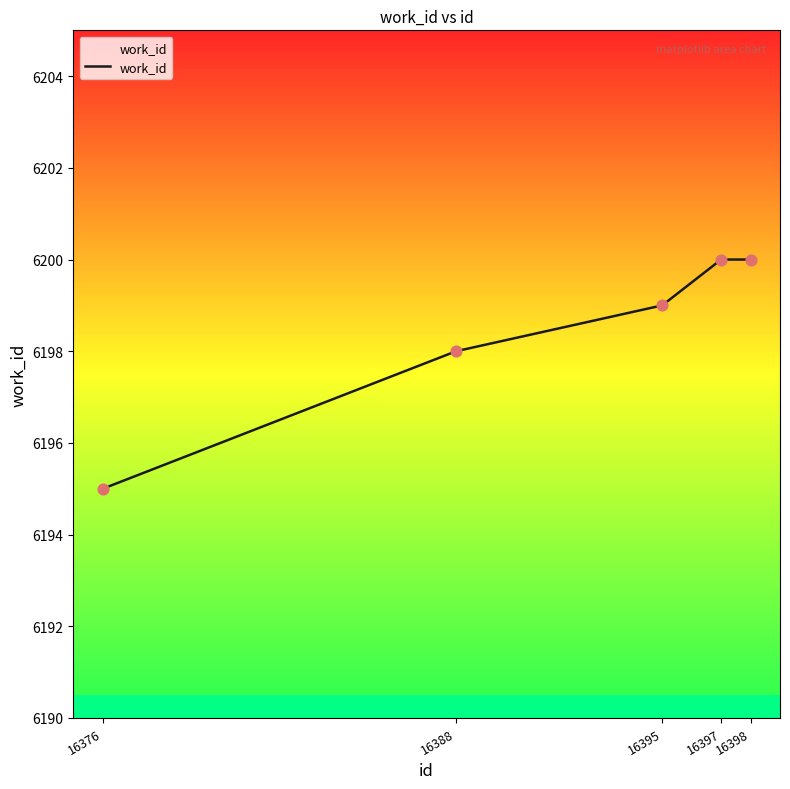

What is the ratio of the value at 16395 to the value at 16398?

1.0